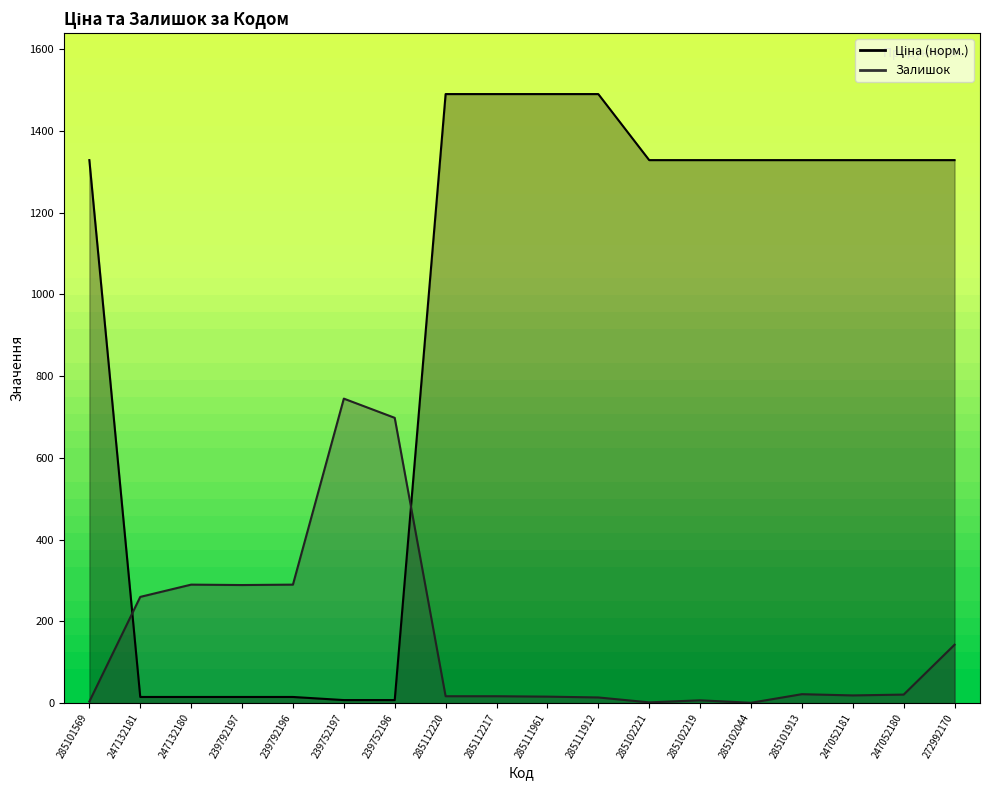

At how many categories does at least one series exceed 991?

12